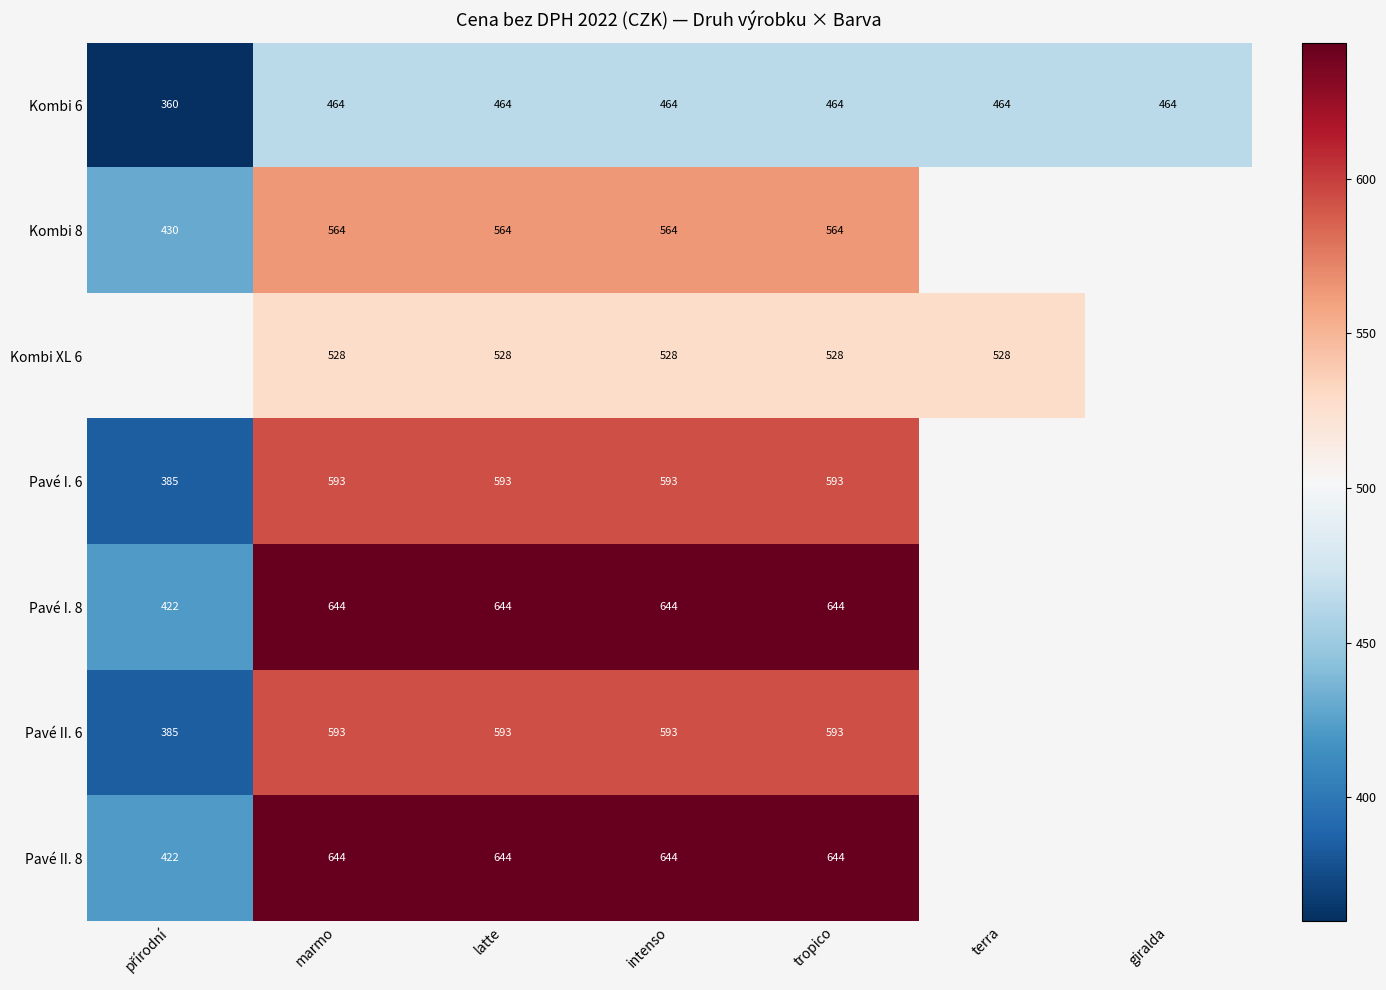

What is the difference between the second highest and minimum values in the Kombi 6 series?

104